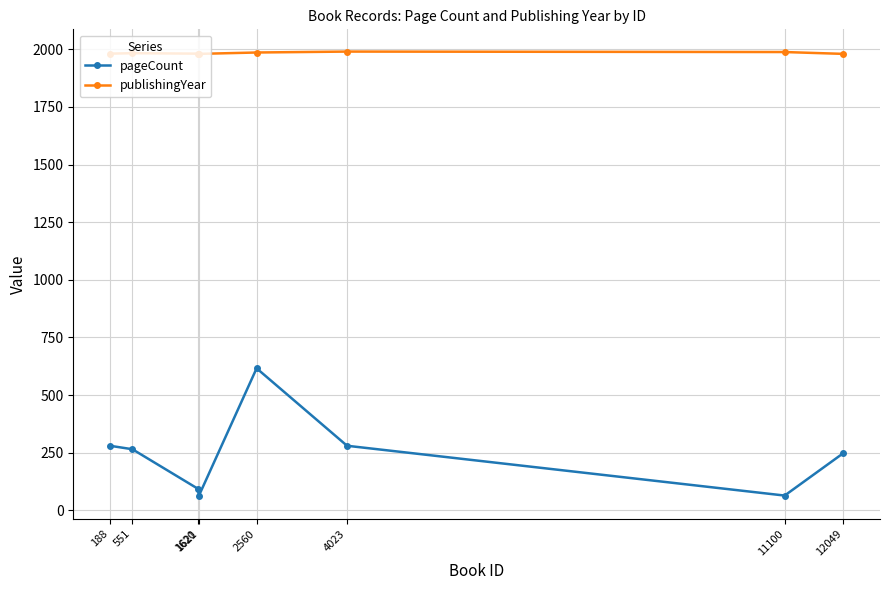

At which category does publishingYear reach its first local valley?

1621